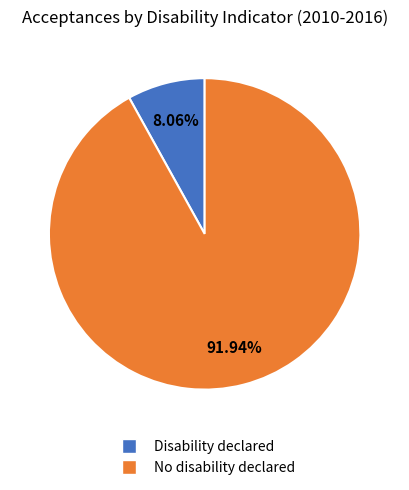

Is there a majority slice in this chart?

Yes